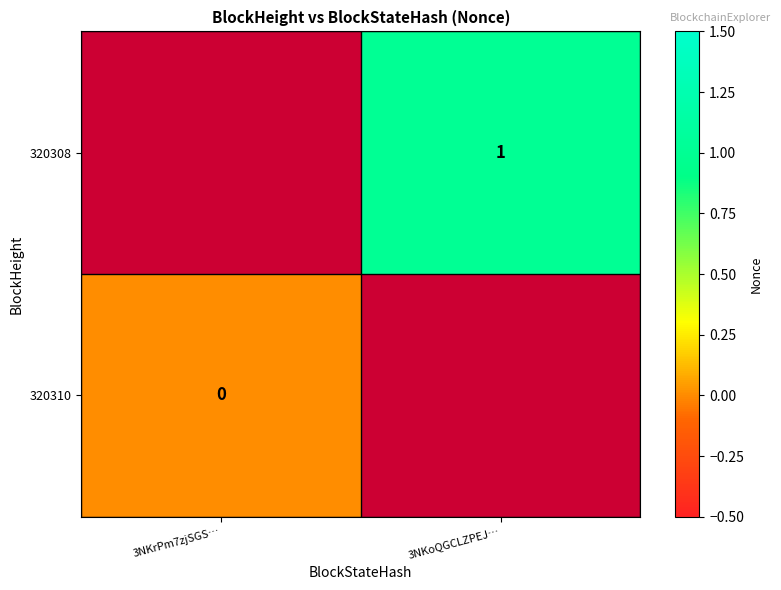

True or false: 320308 has a value of 0 at 3NKoQGCLZPEJ….

False